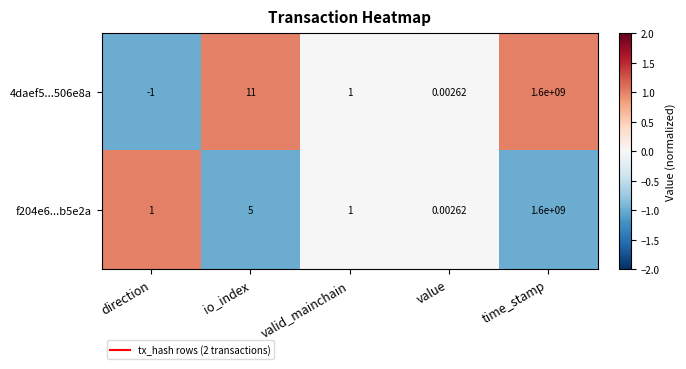

How many series are shown in this chart?

2